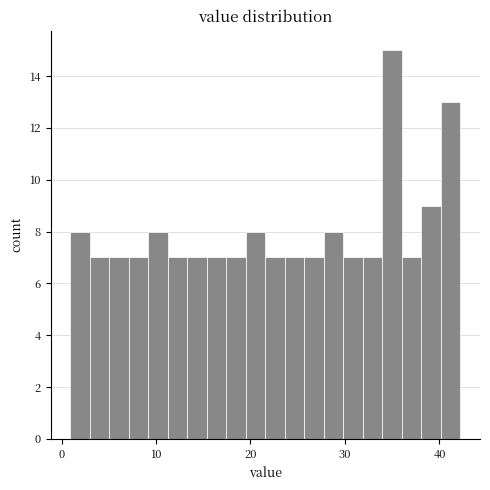

Read against the x-axis, roughly where is the centre of the tallest bar?

35